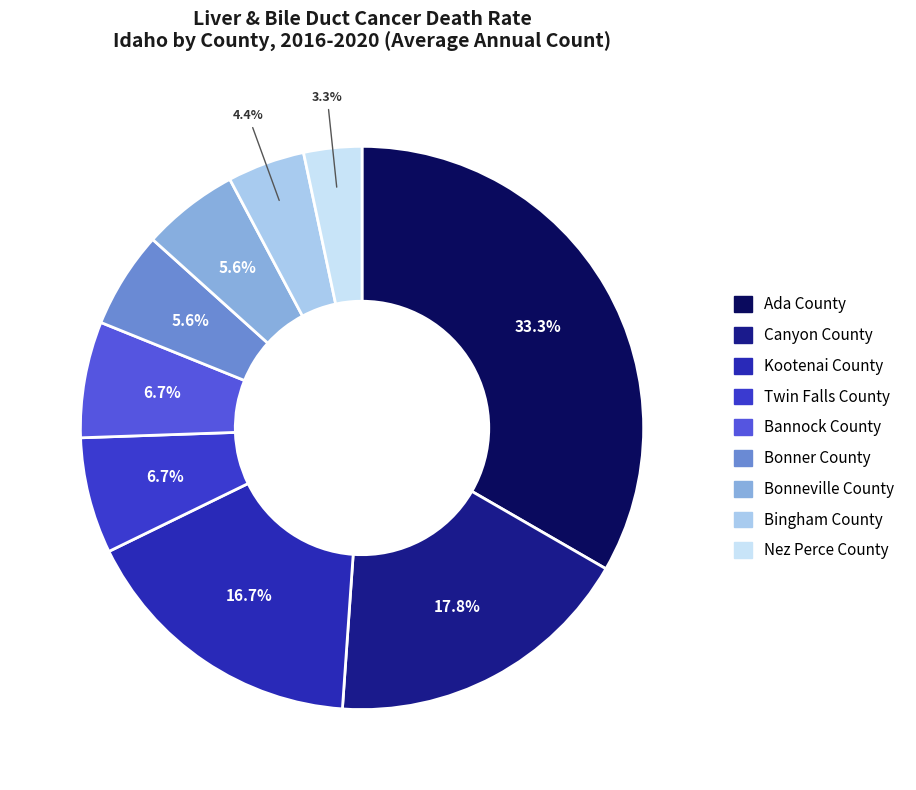

To the nearest percent, what portion does Ada County represent?

33%